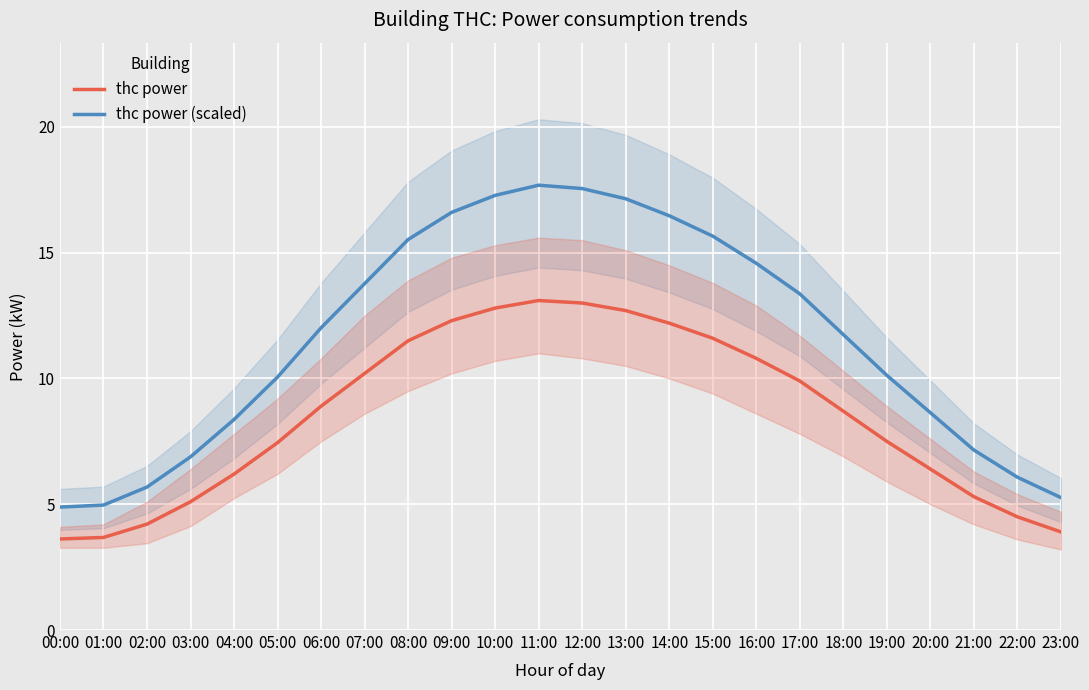

Which category has the highest value in the thc power (scaled) series?

11:00